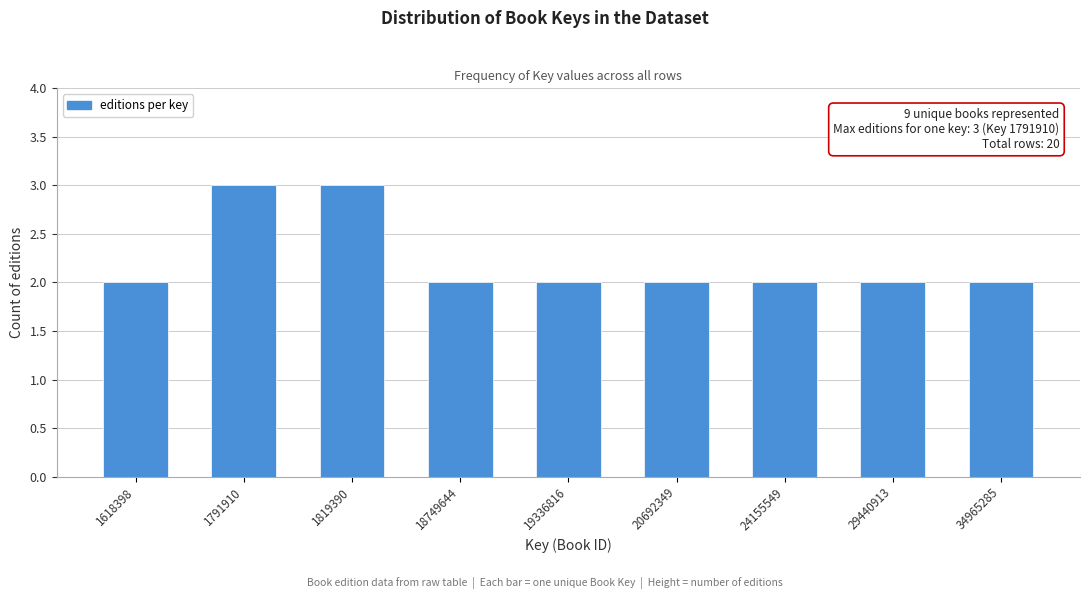

Reading left to right, extract all data points from this chart.

1618398=2	1791910=3	1819390=3	18749644=2	19336816=2	20692349=2	24155549=2	29440913=2	34965285=2